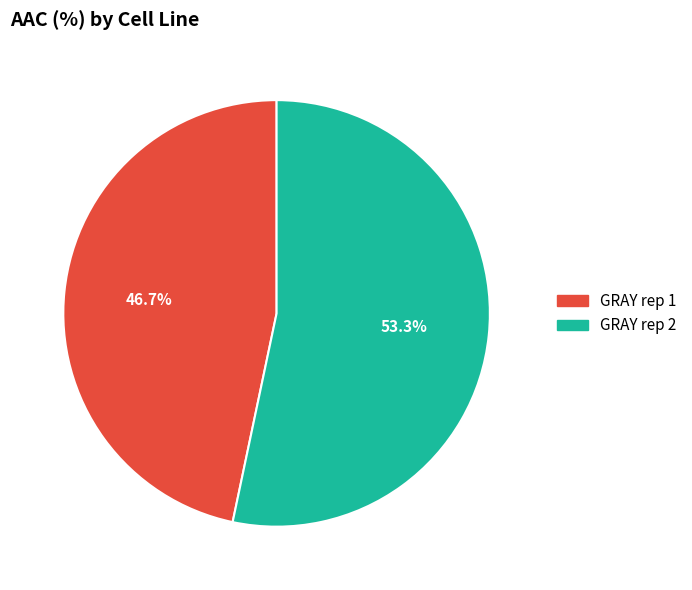

To the nearest percent, what portion does GRAY rep 1 represent?

47%